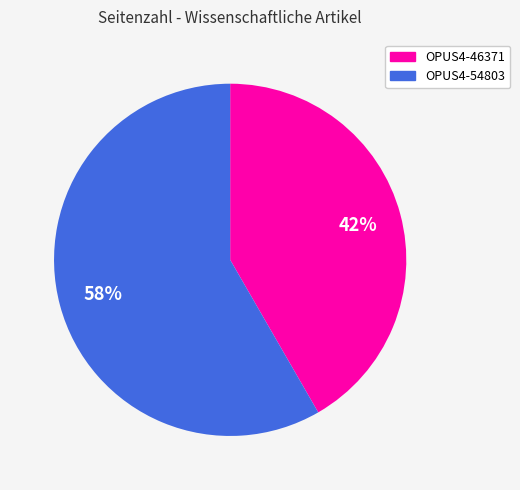

What is the majority slice?

OPUS4-54803